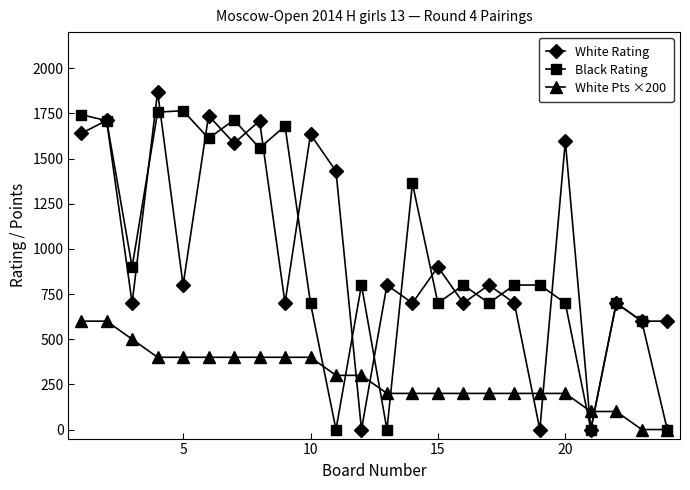

What is the value of the White Rating point at the 14th from the left?

700